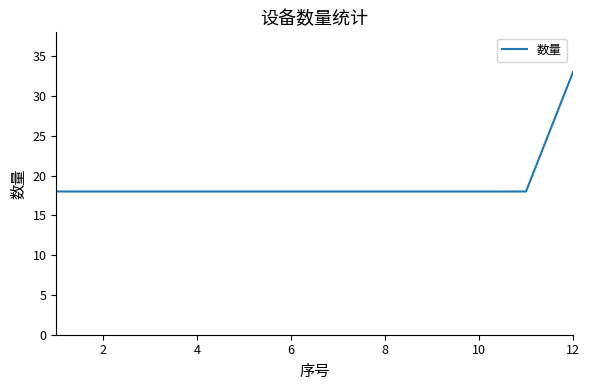

What is the greatest value displayed?

33